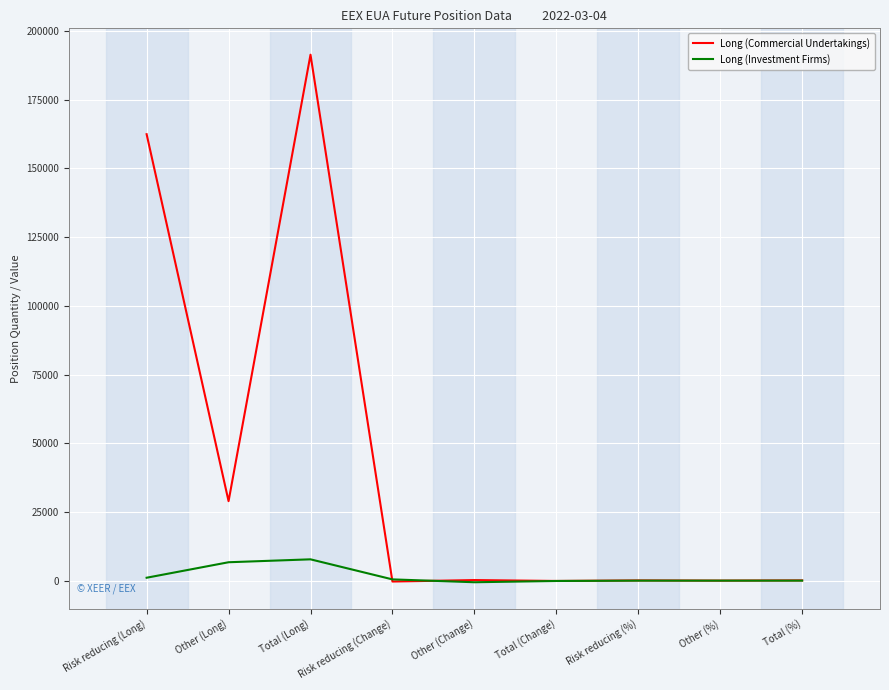

Rank the series by their maximum value, from lowest to highest.

Long (Investment Firms), Long (Commercial Undertakings)